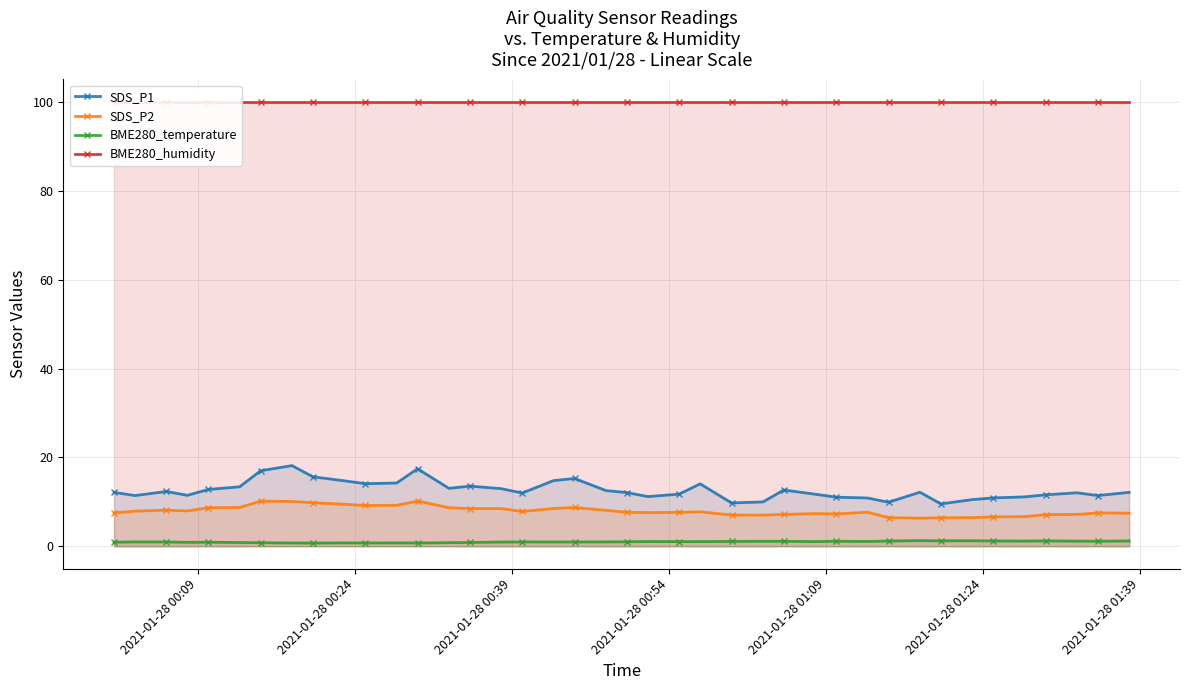

True or false: SDS_P2 and BME280_temperature cross at least once.

False